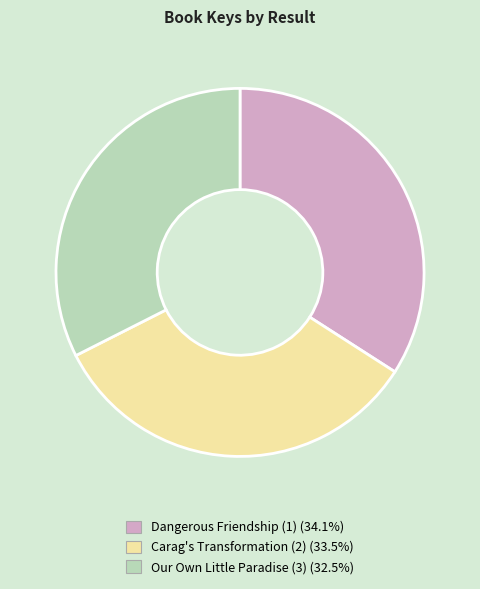

Do Dangerous Friendship (1) (34.1%) and Carag's Transformation (2) (33.5%) together represent more than half of the pie?

Yes